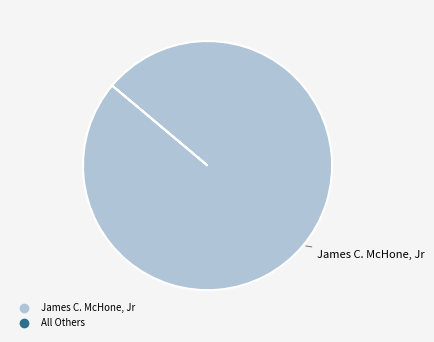

Is there a majority slice in this chart?

Yes